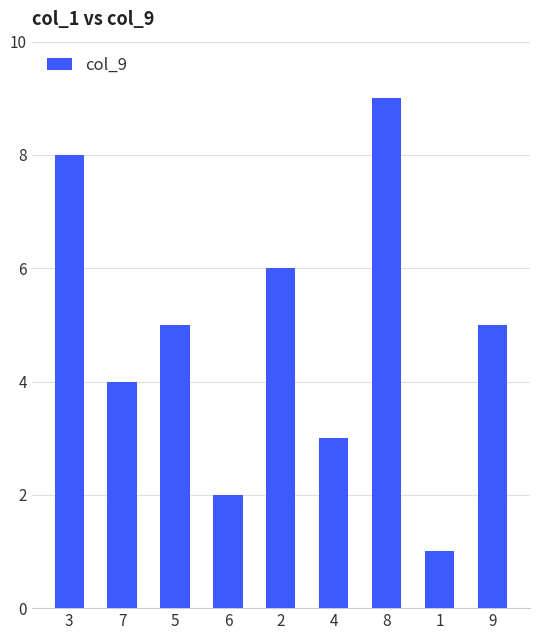

What is the change in value from 7 to 1?

-3